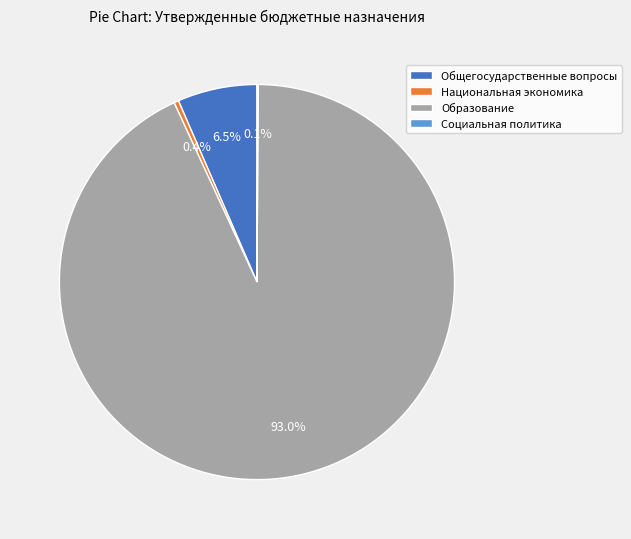

What percentage is NOT represented by Общегосударственные вопросы?

93.5%